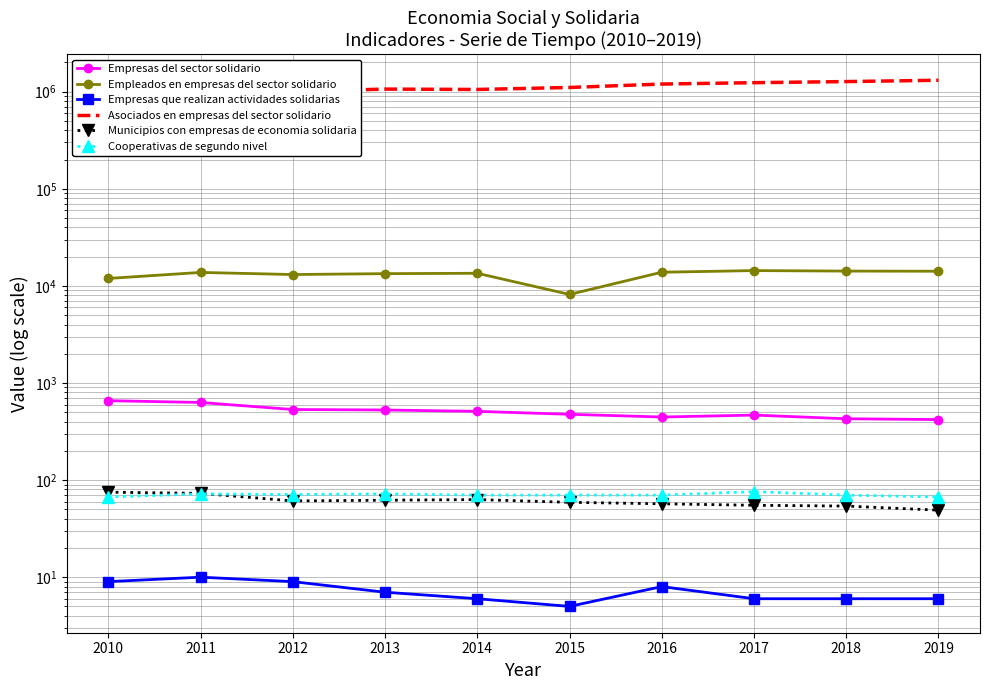

True or false: Empleados en empresas del sector solidario and Cooperativas de segundo nivel intersect in this chart.

False